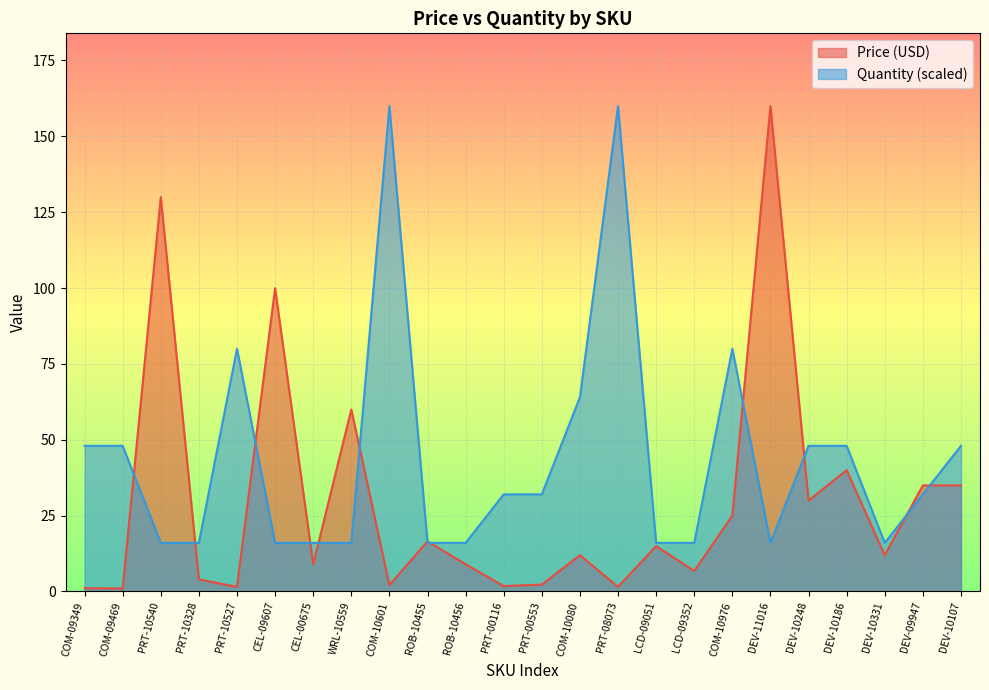

What position from the left is PRT-10527?

5